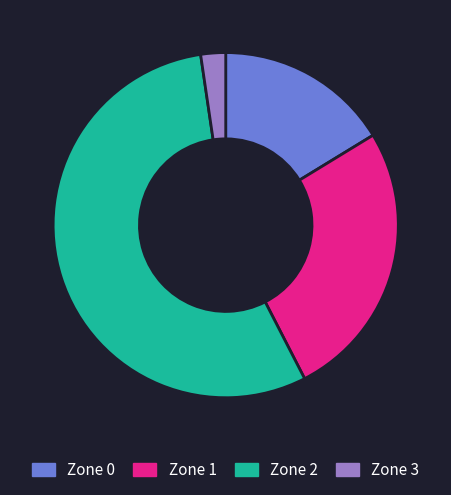

Between Zone 0 and Zone 2, which is larger?

Zone 2